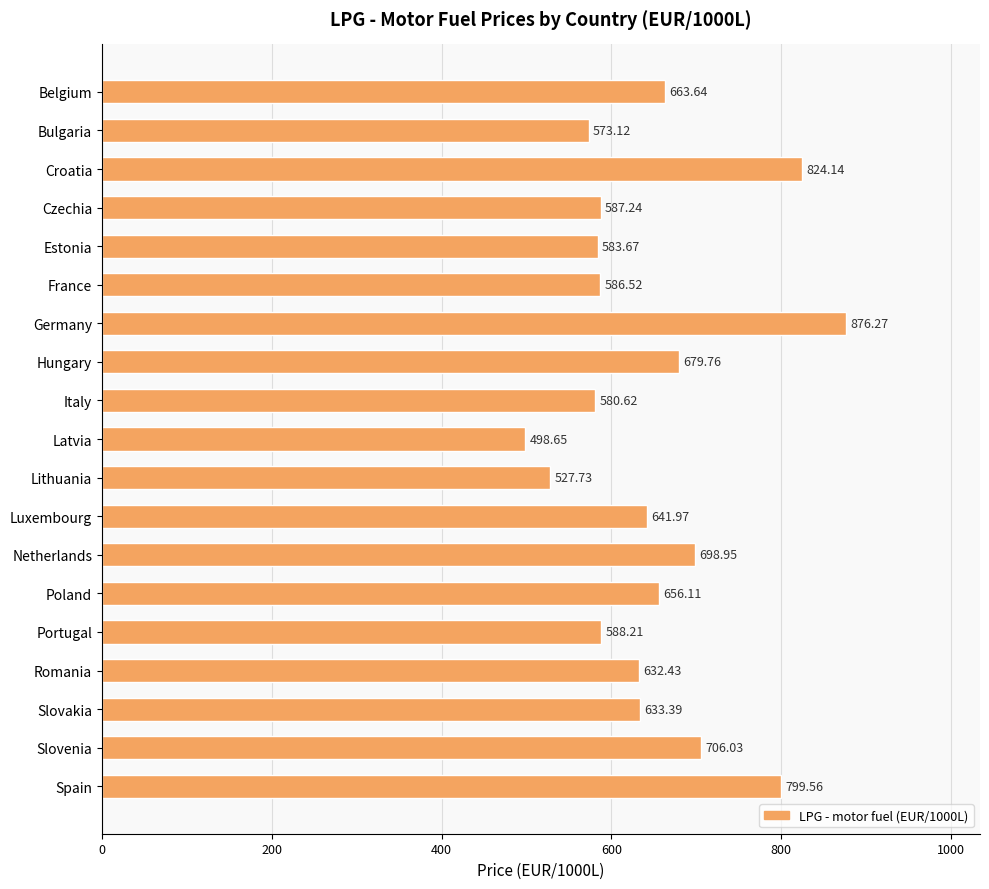

Between Hungary and Luxembourg, which is larger?

Hungary